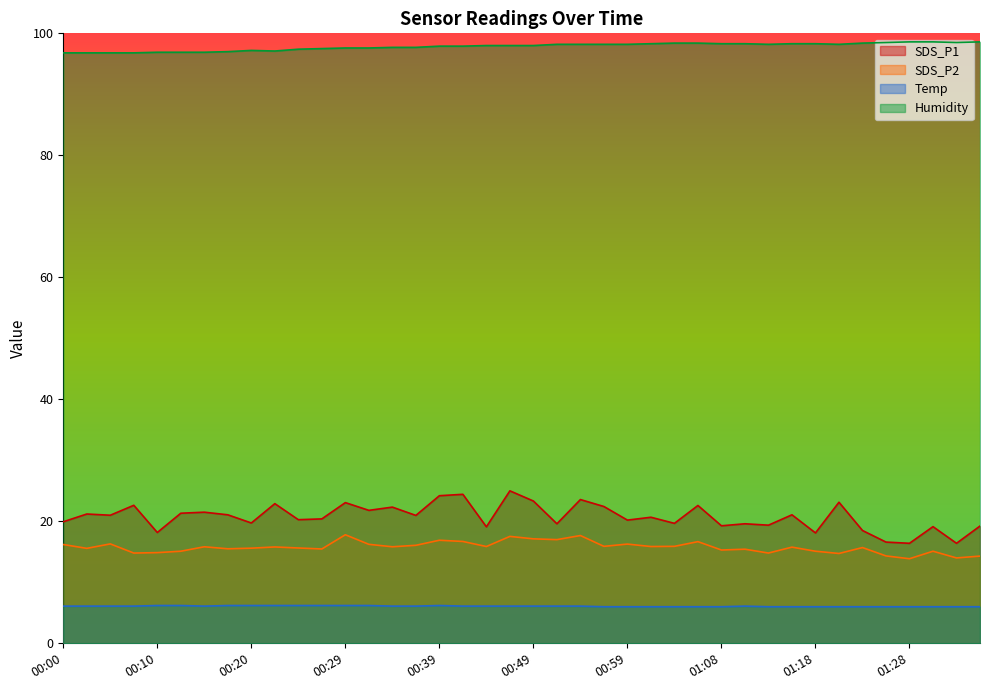

List the labels in order of SDS_P1 value, smallest first.

01:28, 01:33, 01:26, 01:18, 00:10, 01:23, 00:44, 01:30, 01:35, 01:08, 01:13, 00:51, 01:11, 01:04, 00:20, 00:00, 00:59, 00:24, 00:27, 01:01, 00:37, 00:05, 00:17, 01:16, 00:02, 00:12, 00:15, 00:32, 00:34, 00:56, 01:06, 00:07, 00:22, 00:29, 01:21, 00:49, 00:54, 00:39, 00:42, 00:46